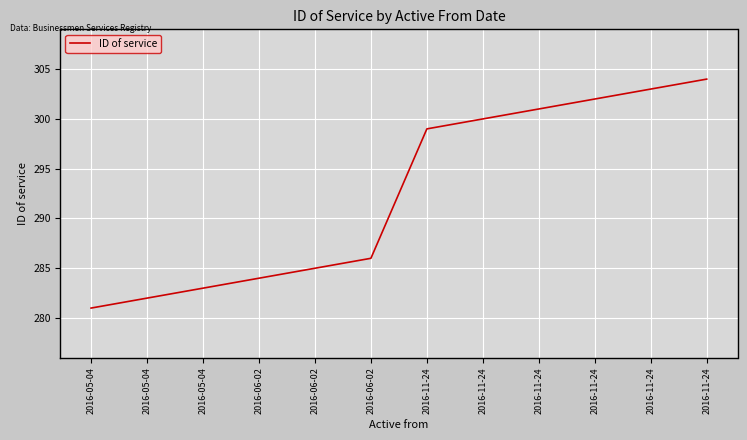

What is the label of the 1st point from the right?

2016-11-24